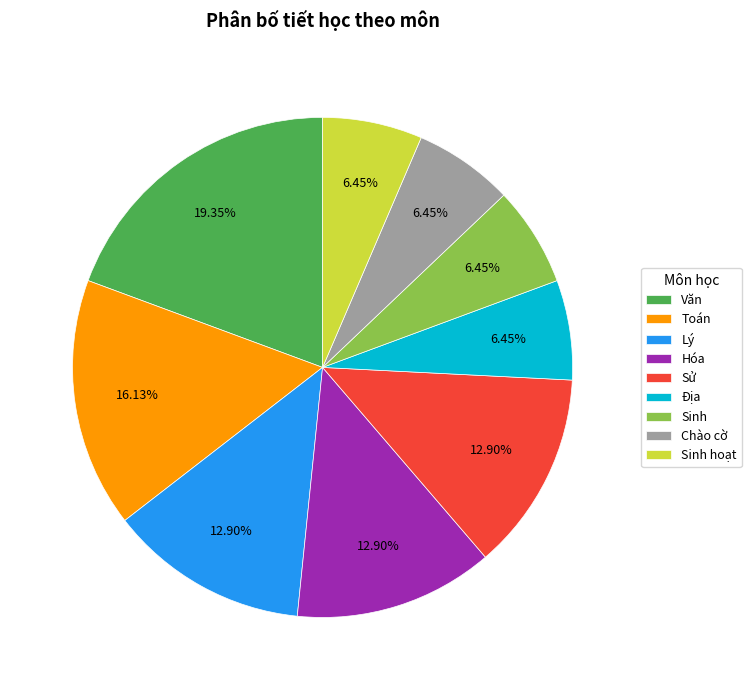

To the nearest percent, what percentage of the pie is Hóa?

13%